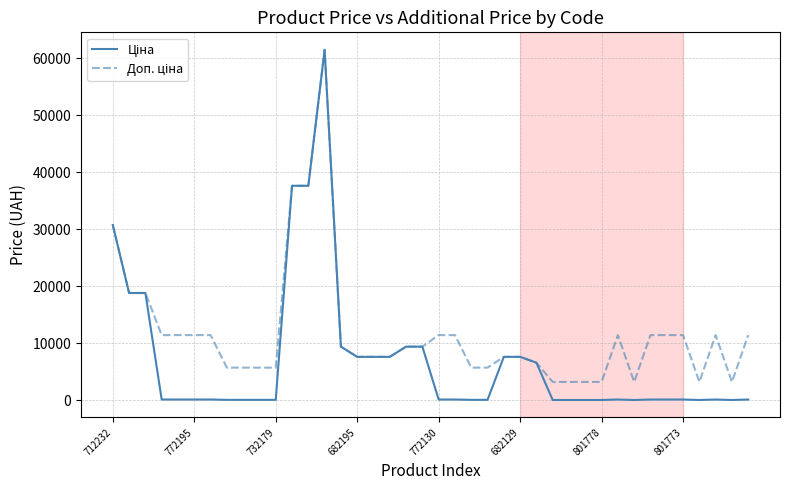

What is the value of the Ціна point at the 15th from the left?

9384.0